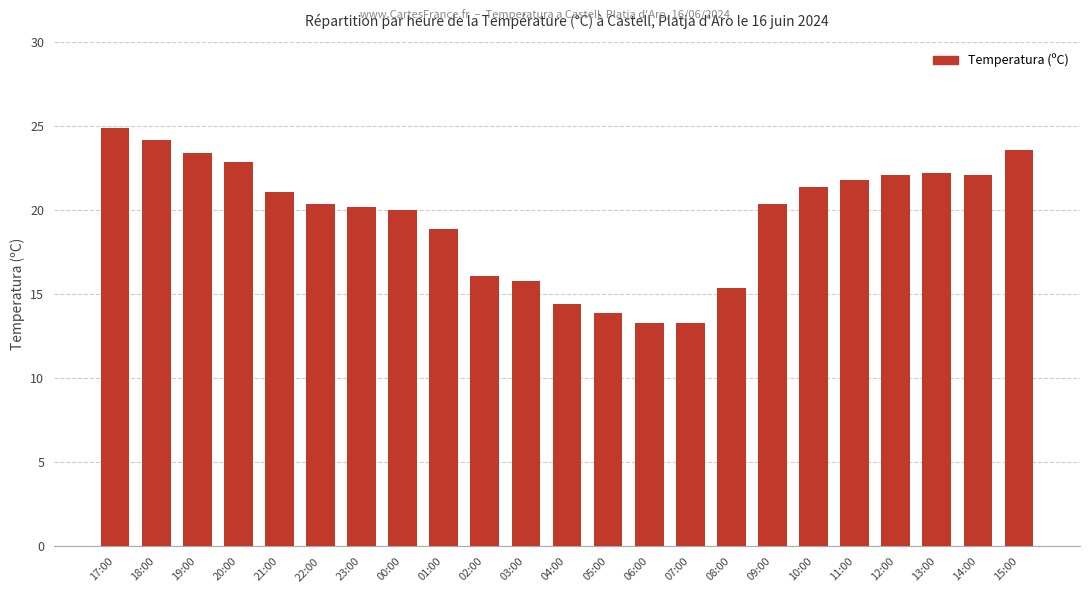

Is it true that the value at 13:00 is 22.2?

True